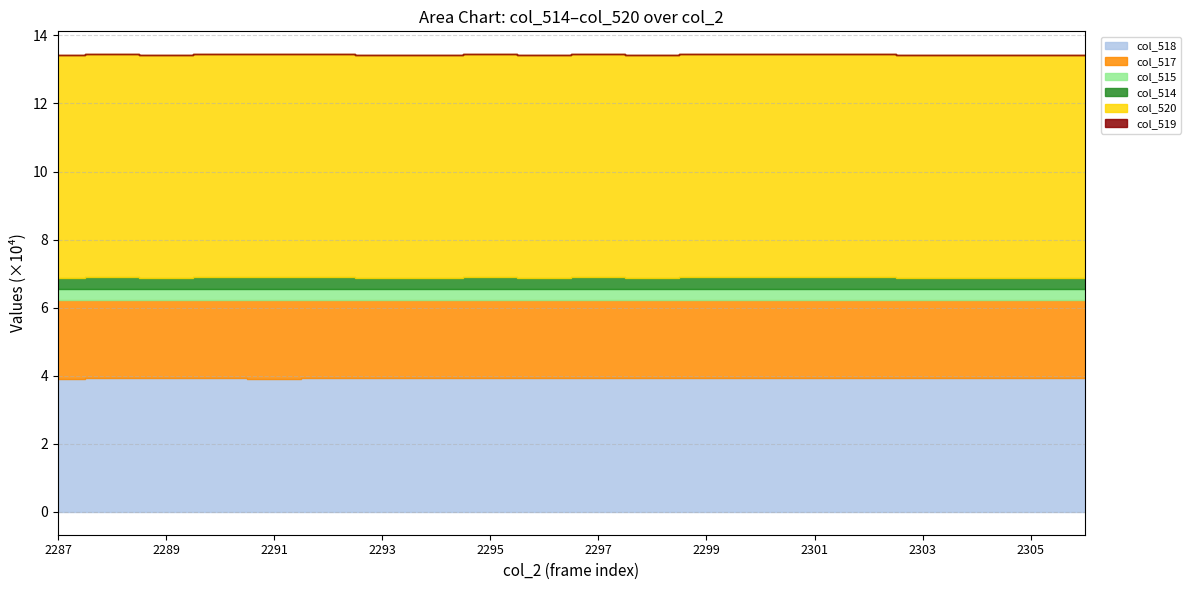

What is the difference between the maximum and minimum values in the col_519 series?

2